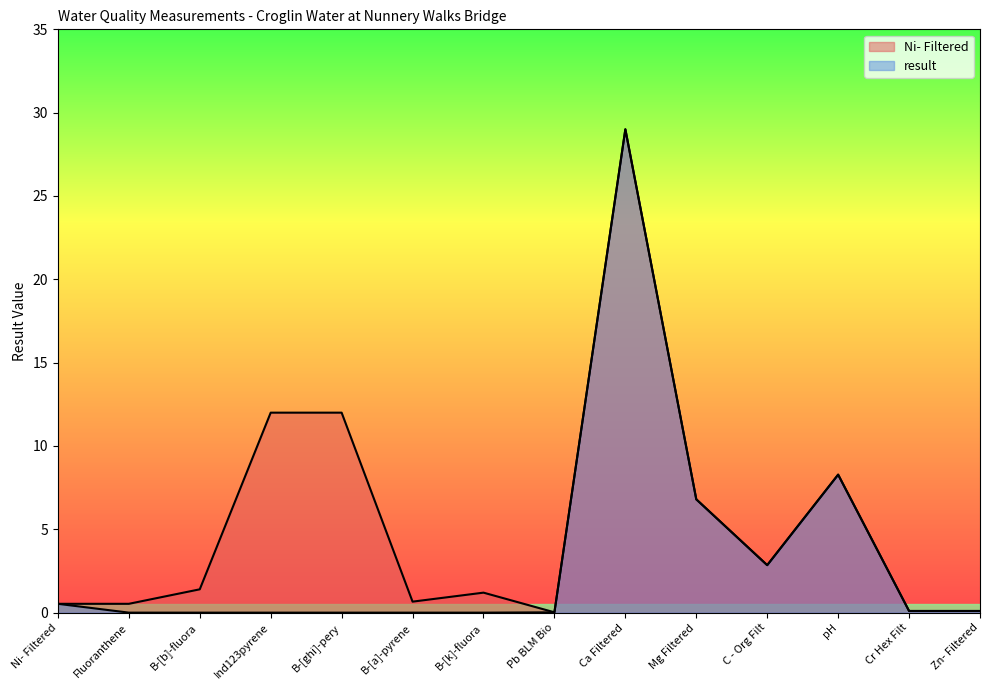

The value of result at Pb BLM Bio is 0.0. True or false?

True